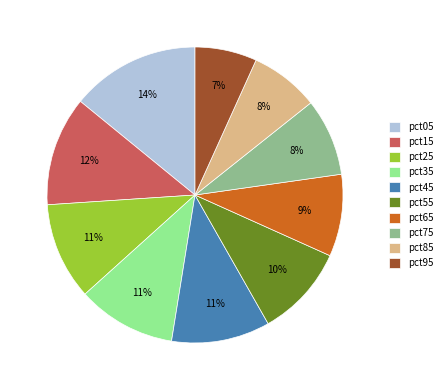

To the nearest percent, what is the combined percentage of pct95 and pct05?

21%